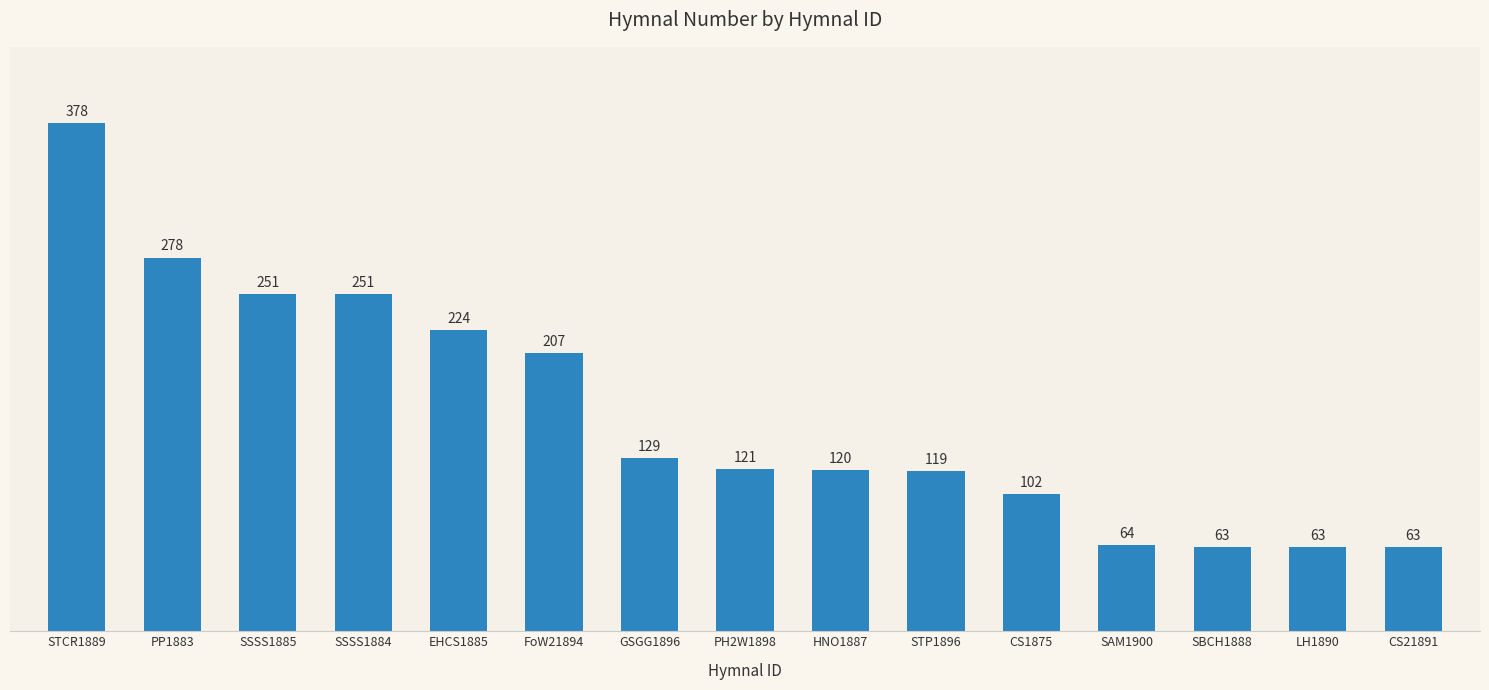

True or false: the data shows 213 at PH2W1898.

False